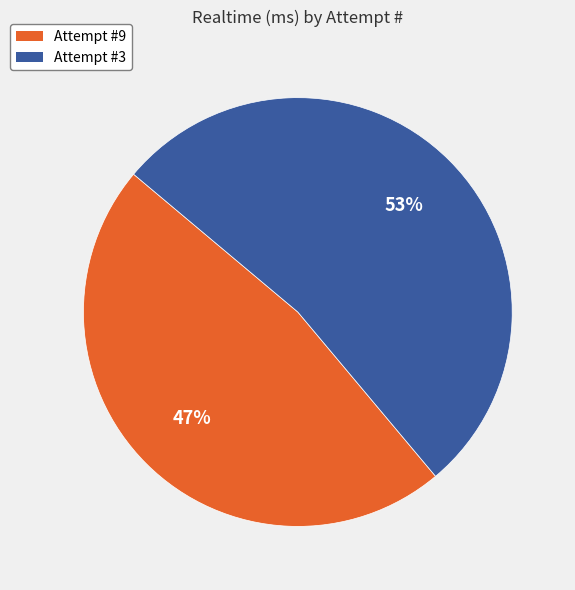

True or false: Attempt #3 accounts for 42% of the total.

False